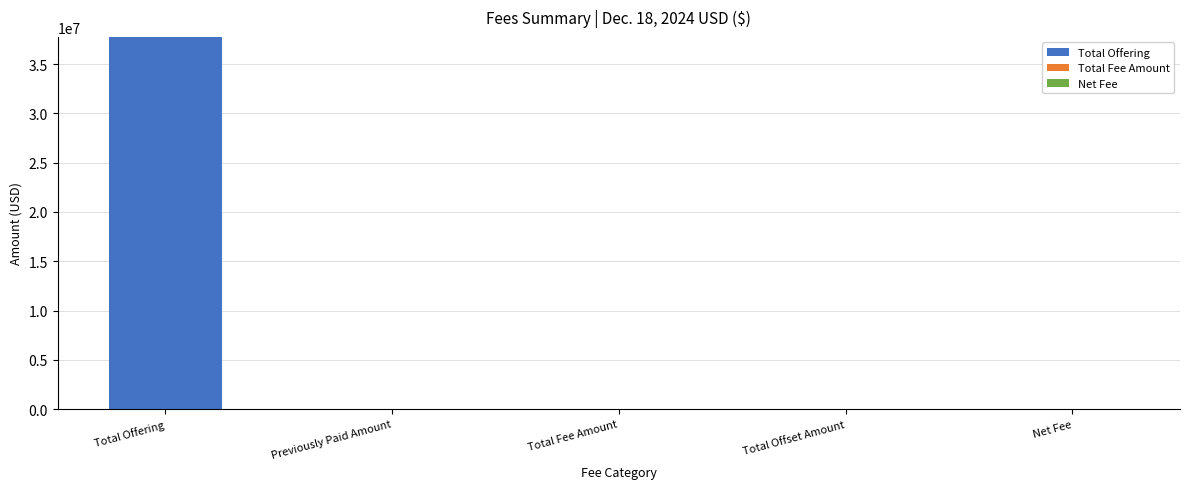

At which category is the sum across all series the highest?

Total Offering